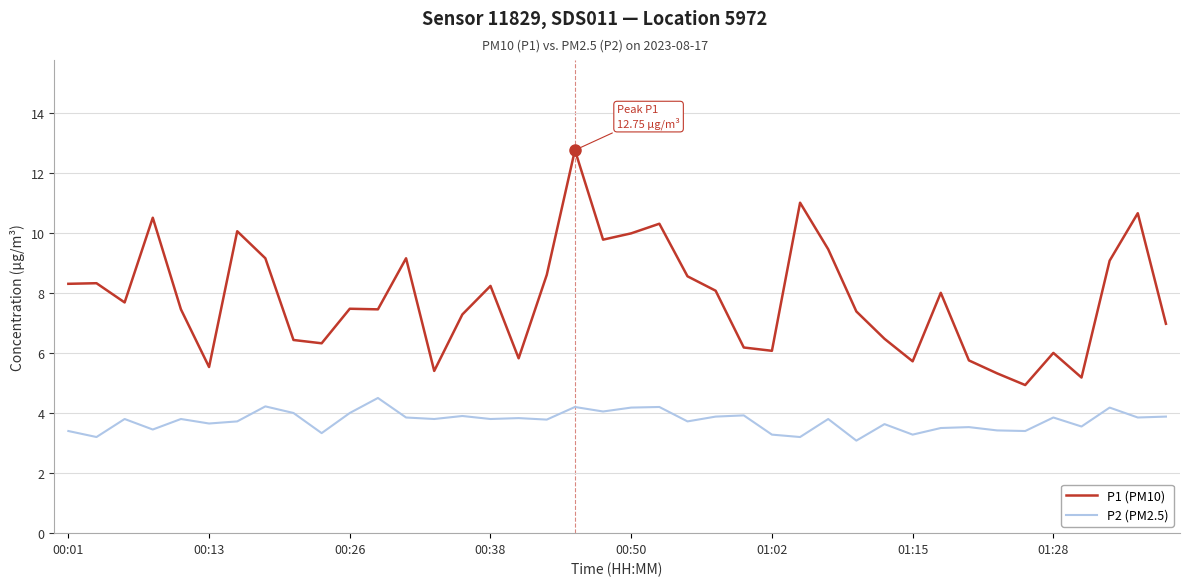

What is the difference between the maximum and minimum values in the P2 (PM2.5) series?

1.4